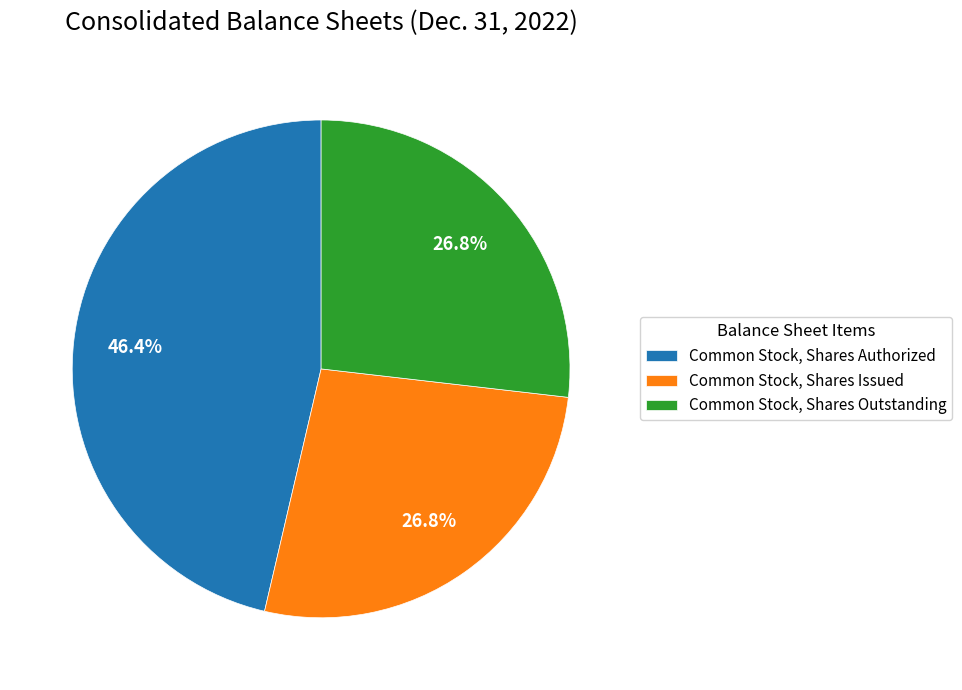

Does Common Stock, Shares Issued account for over 50% of the chart?

No